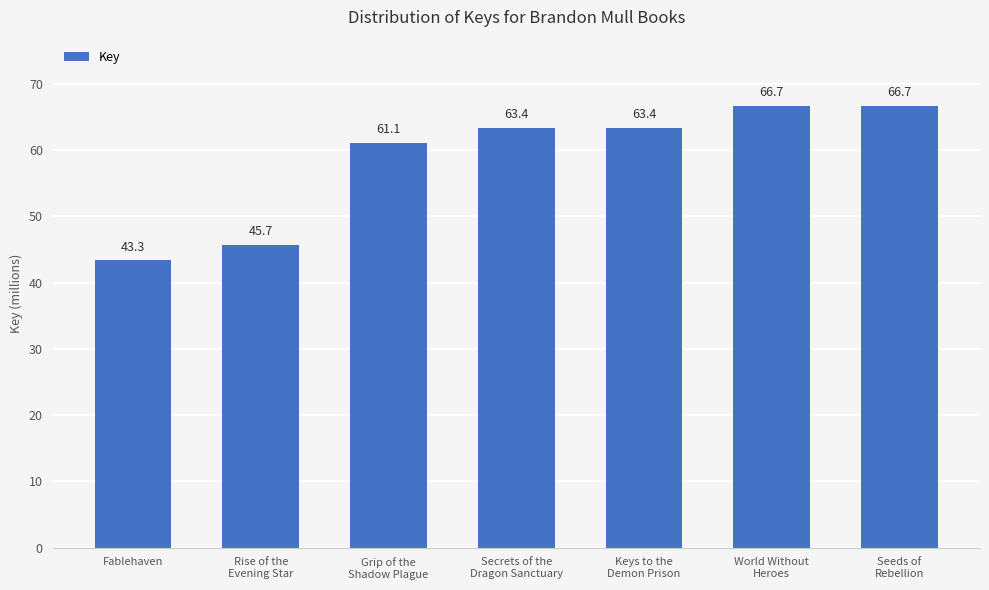

What is the smallest value displayed?

43.3